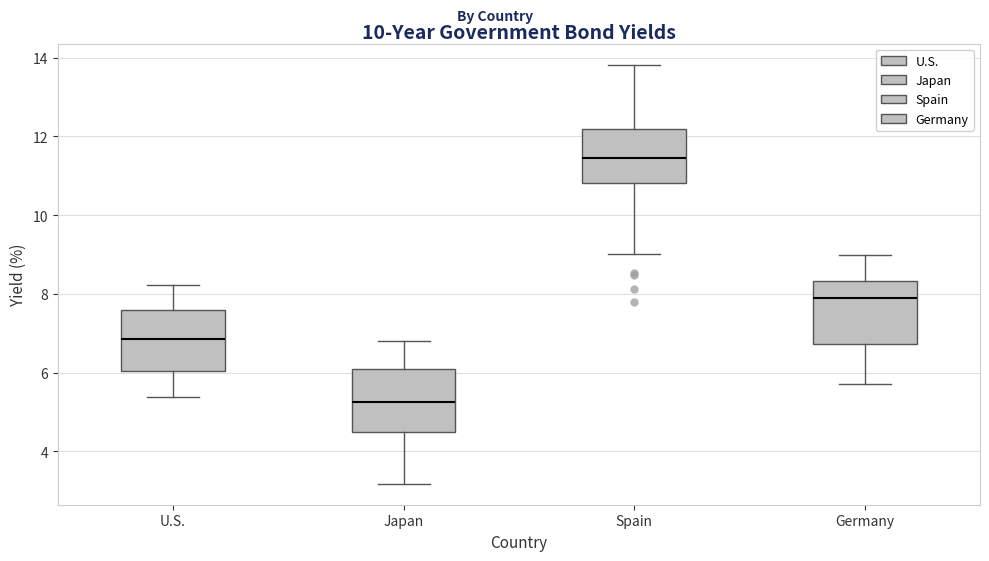

Where does the lower whisker of the box for Germany end on the y-axis? The values are not printed on the chart, so give them approximately, as read against the axis.

5.8